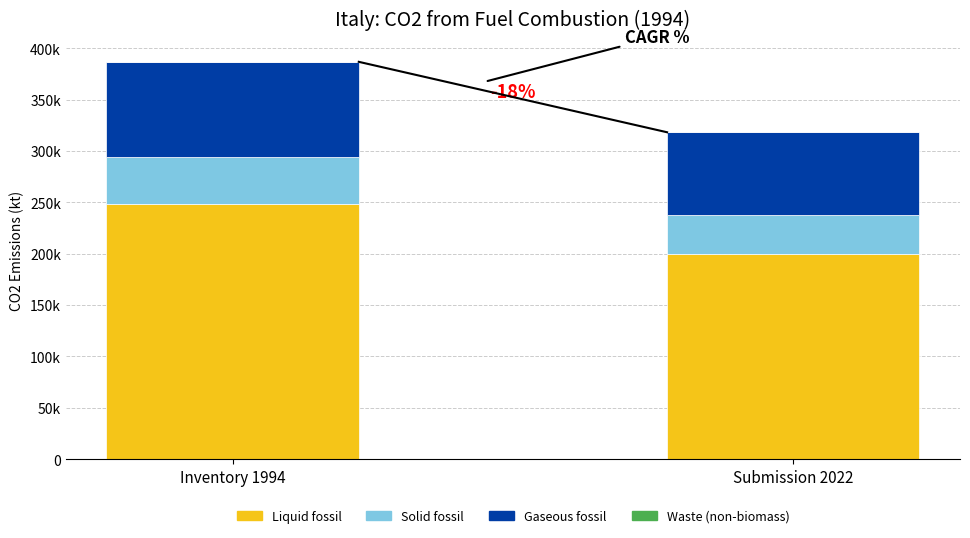

What position from the left is Submission 2022?

2